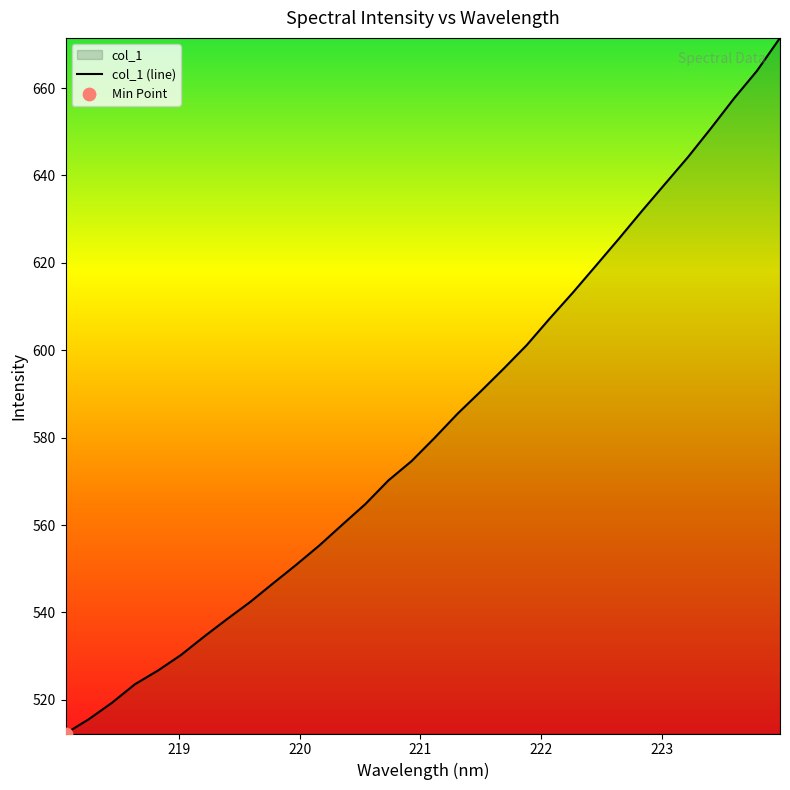

What is the difference between the maximum and minimum values?

159.2